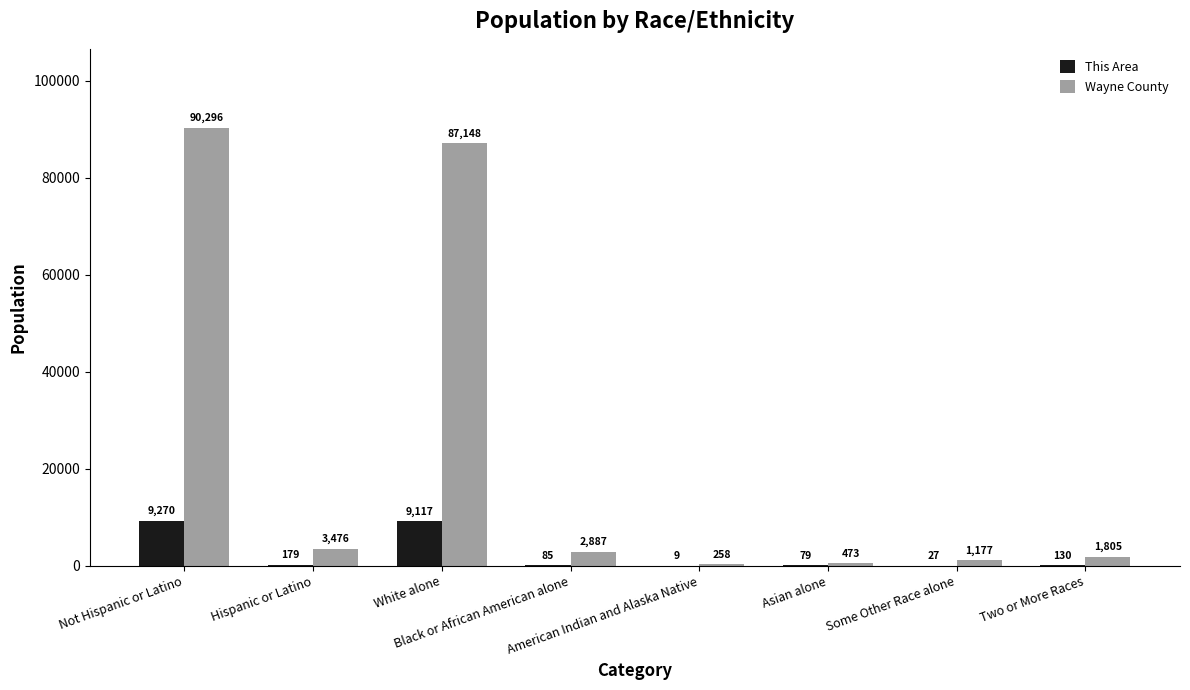

Read the This Area value at Asian alone, to the nearest 10.

80